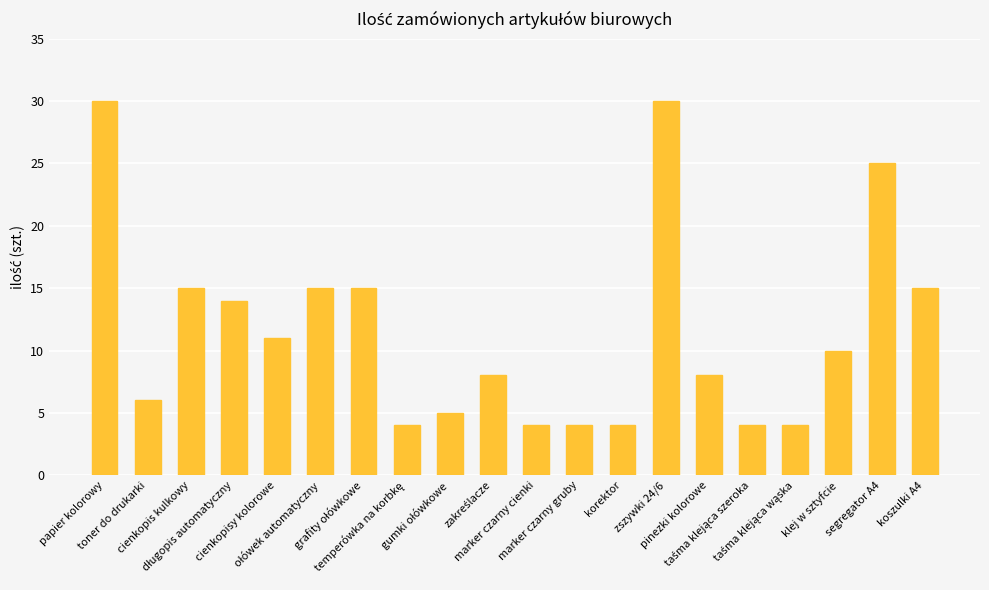

How many categories are shown in the chart?

20